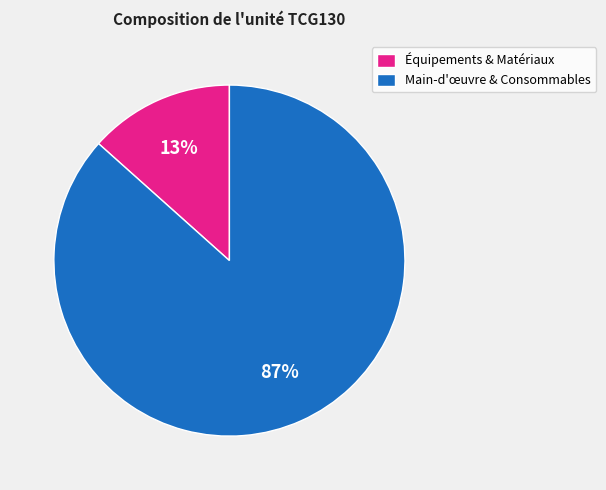

Rank the categories by value from lowest to highest.

Équipements & Matériaux, Main-d'œuvre & Consommables